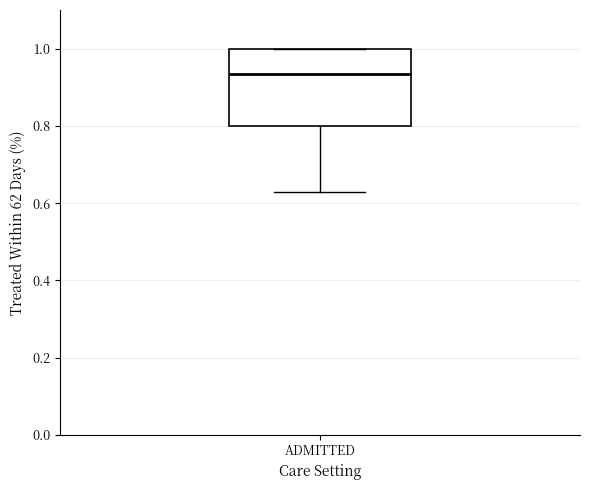

Transcribe this box plot: give where the median line is, the range the box spans, and where the two whiskers end, as read against the y-axis. The values are not printed on the chart, so give them approximately, as read against the axis.

median 0.94, box 0.80 to 1.00, whiskers 0.62 to 1.00